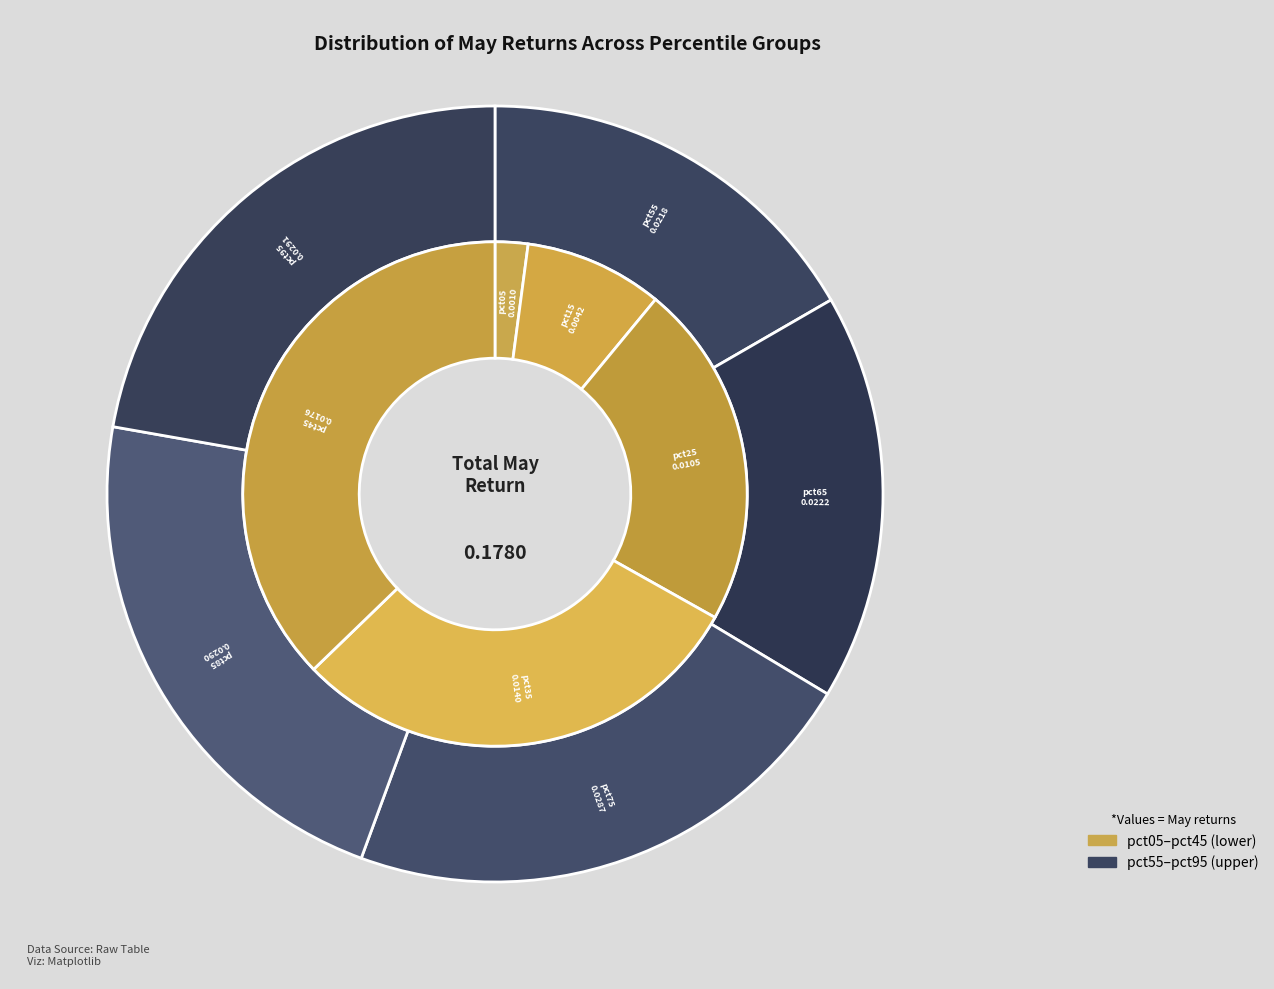

To the nearest percent, what is the difference between the pct45 and pct25 slice percentages?

4%